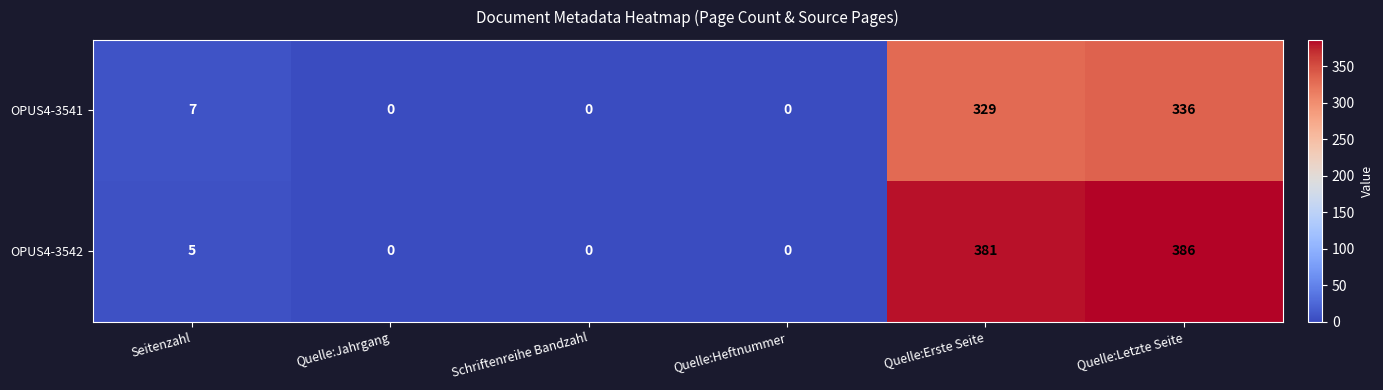

Reading left to right, extract all data points from this chart.

OPUS4-3541: 7	0	0	0	329	336
OPUS4-3542: 5	0	0	0	381	386